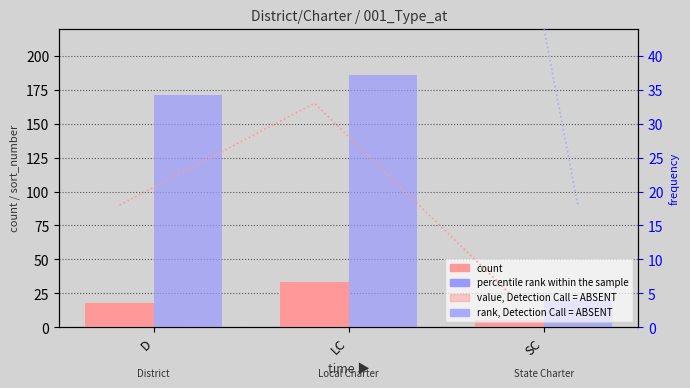

Which has a higher value, LC or SC?

LC